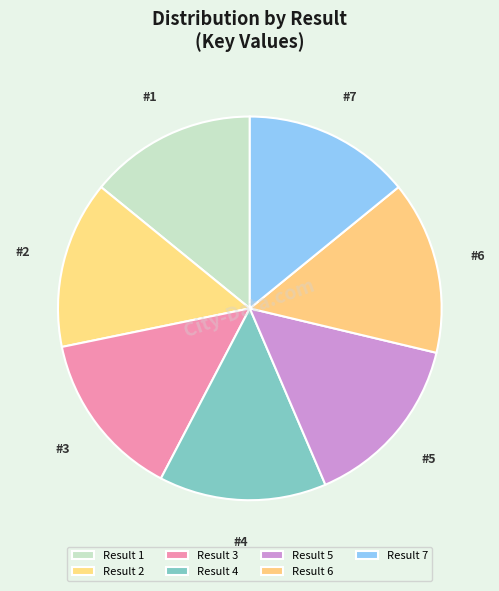

How many segments does this pie chart have?

7